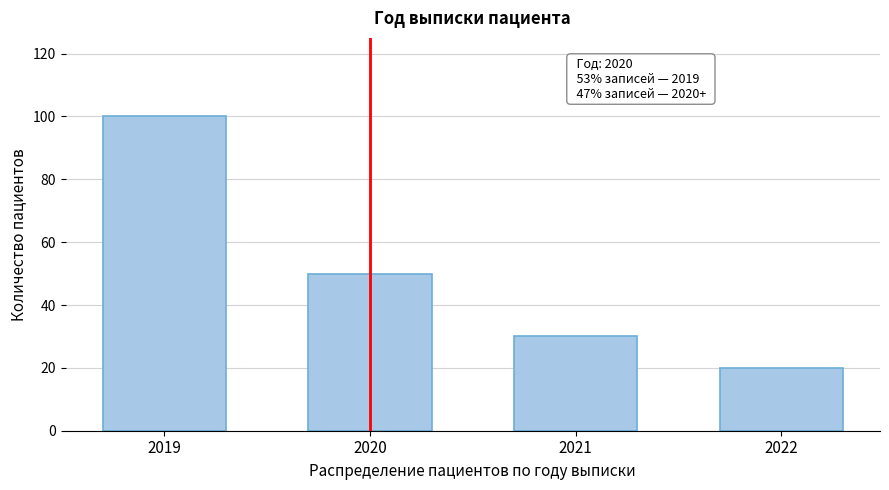

Reading right to left, what are all the values shown in this chart?

2022=20	2021=30	2020=50	2019=100